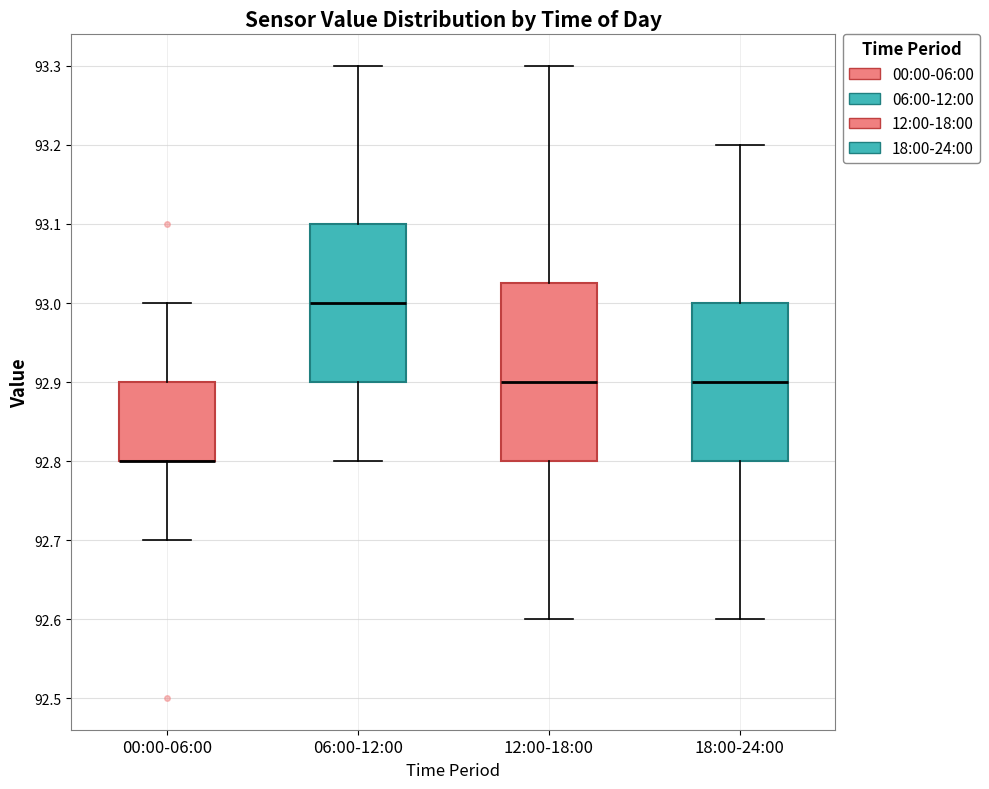

Reading left to right, transcribe this box plot: for each box, give where its median line is, the range the box spans, and where its two whiskers end, as read against the y-axis. The values are not printed on the chart, so give them approximately, as read against the axis.

00:00-06:00: median 92.80 (drawn on the box's lower edge), box 92.80 to 92.90, whiskers 92.70 to 93.00
06:00-12:00: median 93.00, box 92.90 to 93.10, whiskers 92.80 to 93.30
12:00-18:00: median 92.90, box 92.80 to 93.03, whiskers 92.60 to 93.30
18:00-24:00: median 92.90, box 92.80 to 93.00, whiskers 92.60 to 93.20